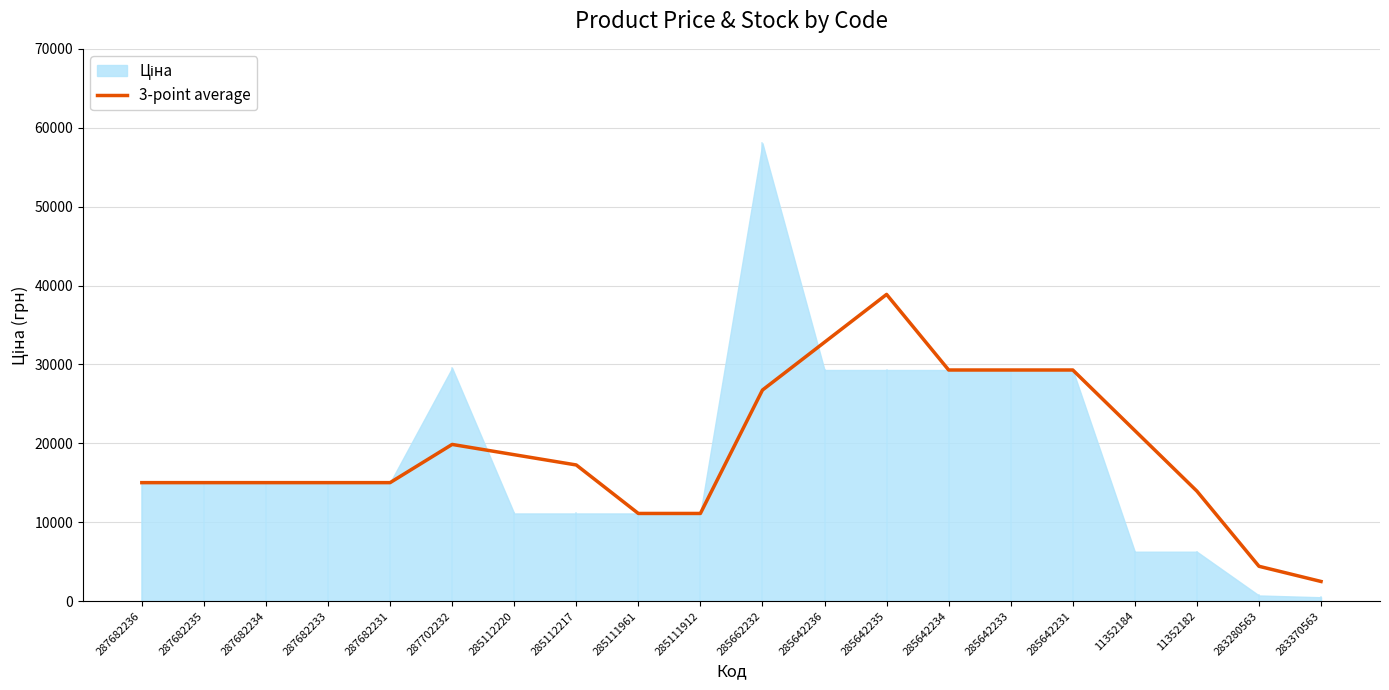

What is the maximum value for 3-point average?

38875.6